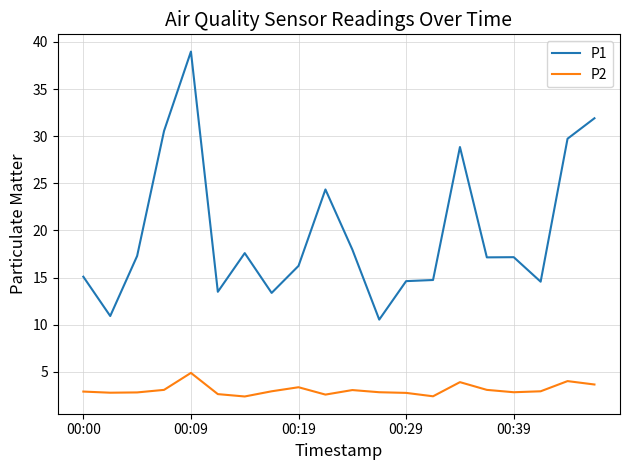

What is the maximum value for P1?

39.0